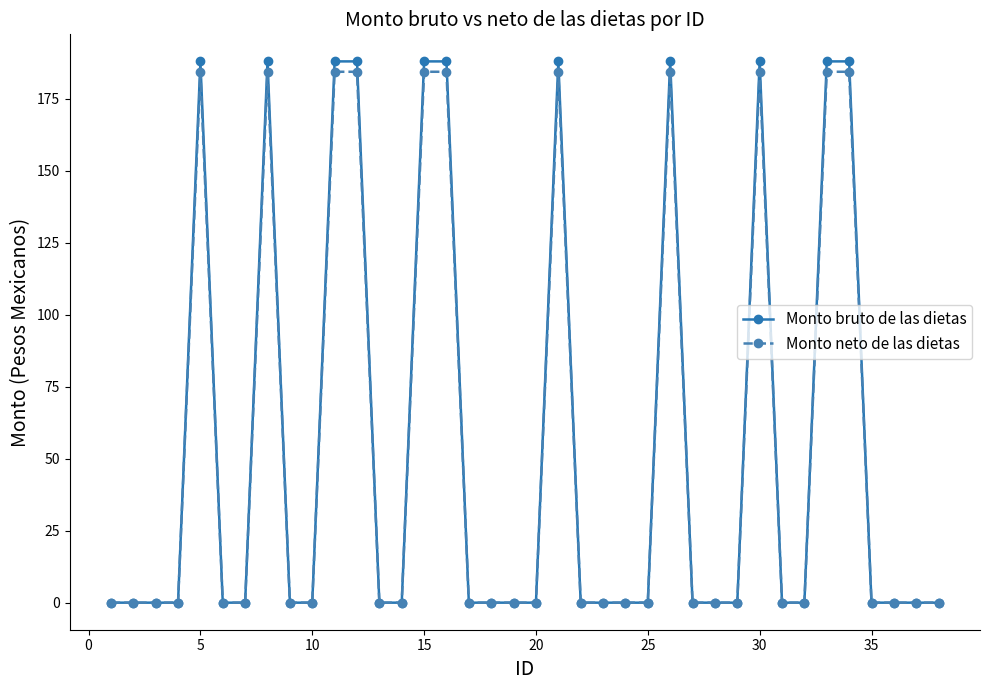

Which series has the widest spread of values?

Monto bruto de las dietas